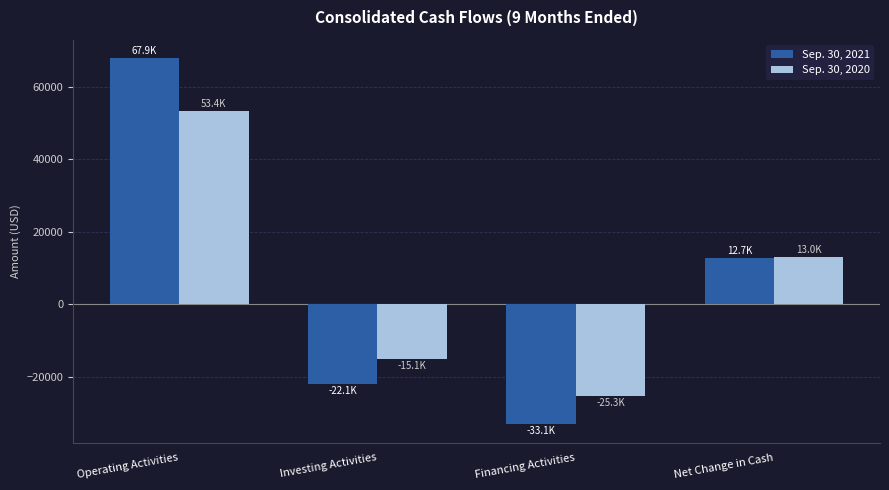

Between Operating Activities and Financing Activities, which series saw the biggest shift?

Sep. 30, 2021